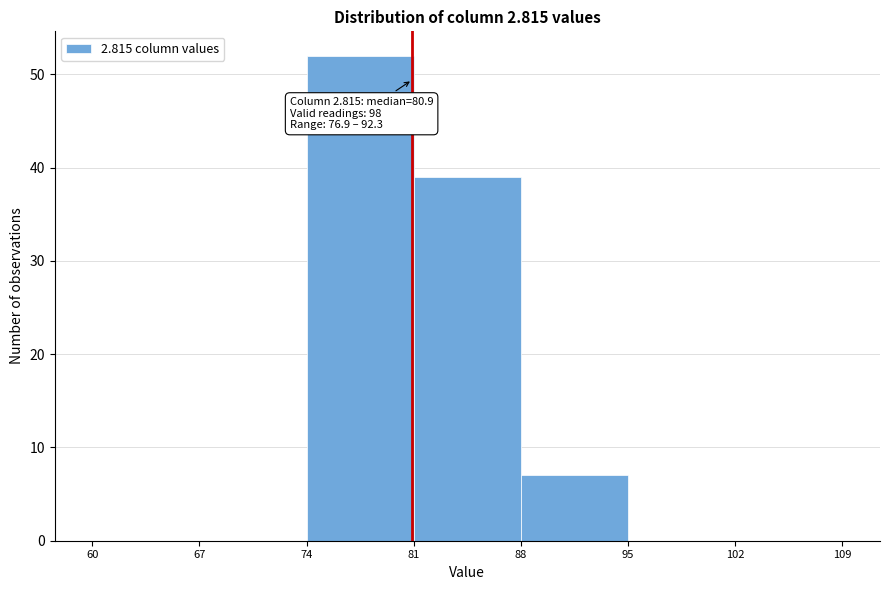

Over which range of the x-axis is the bar tallest?

74 to 81